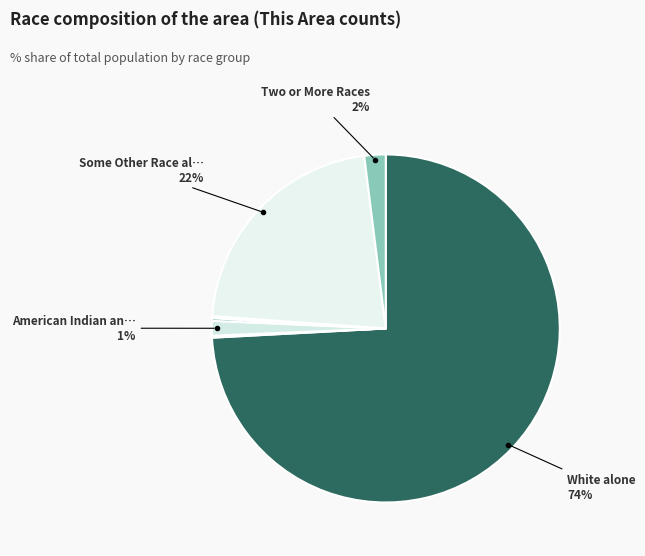

What is the majority slice?

White alone